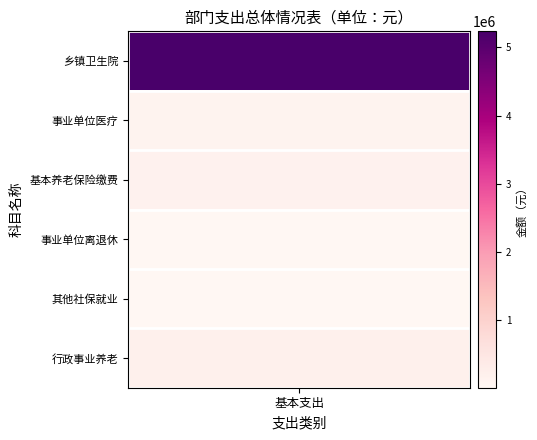

Is it true that the value at 3 is 27440.0?

True